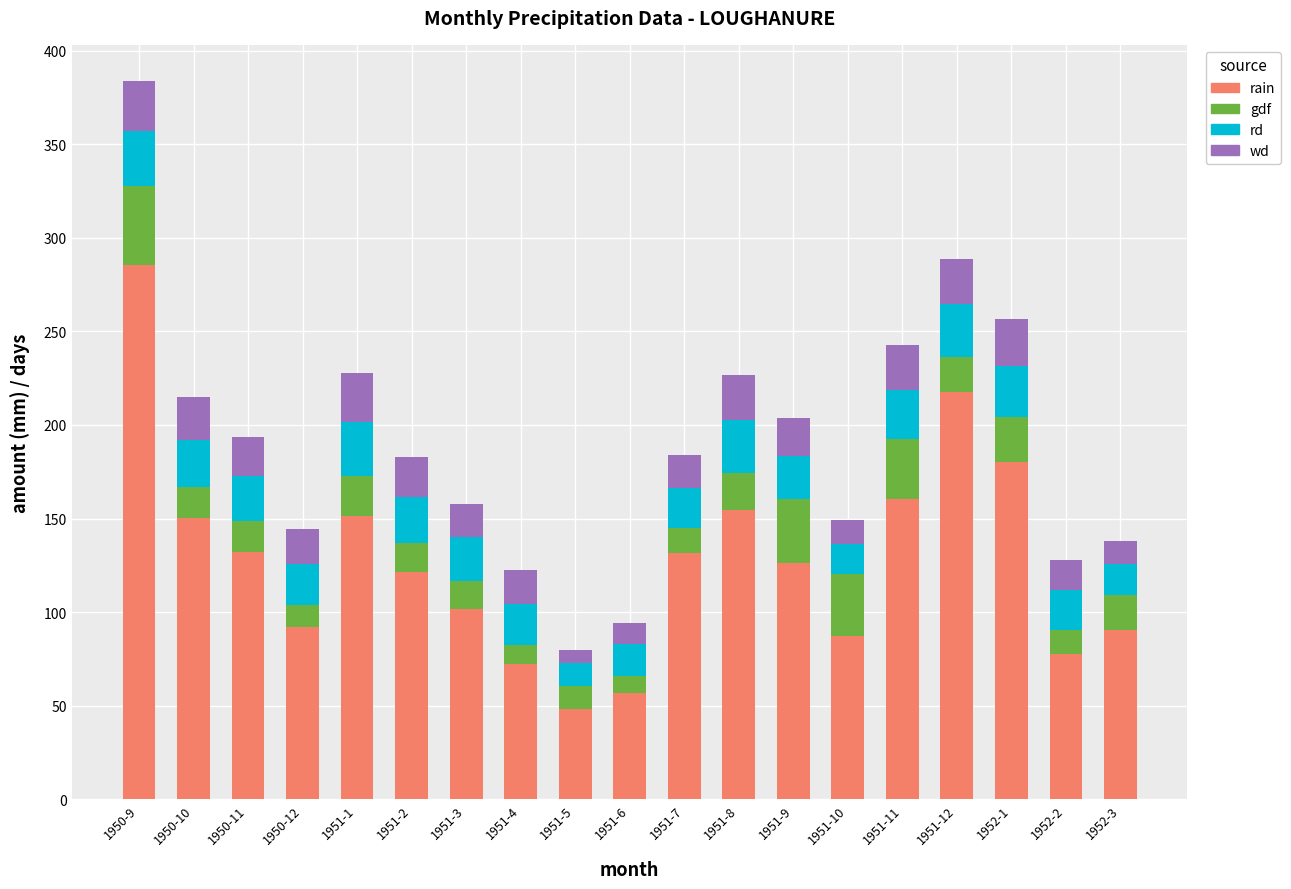

What is the highest value of the rain series?

285.5